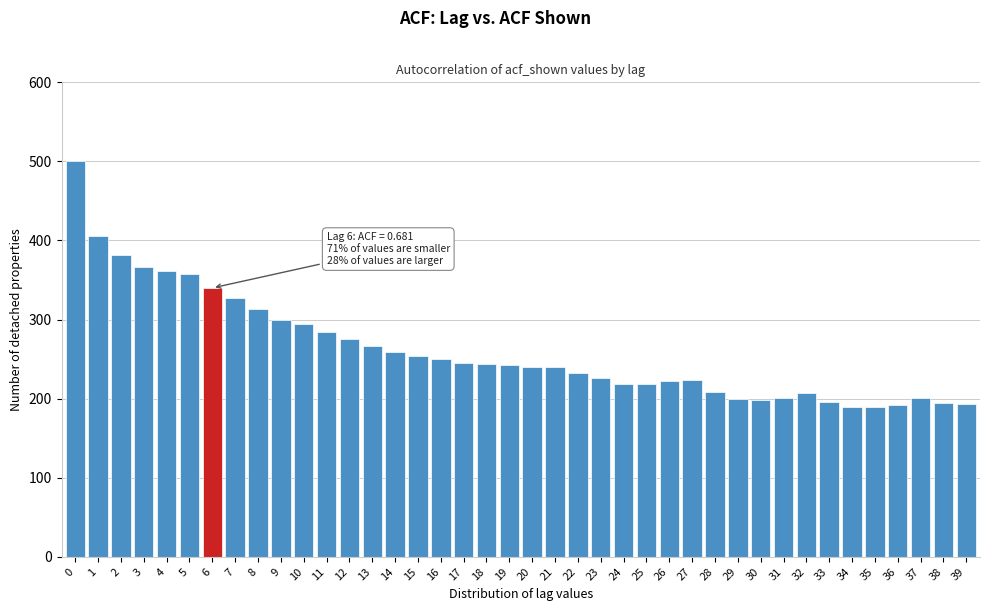

What is the smallest value displayed?

190